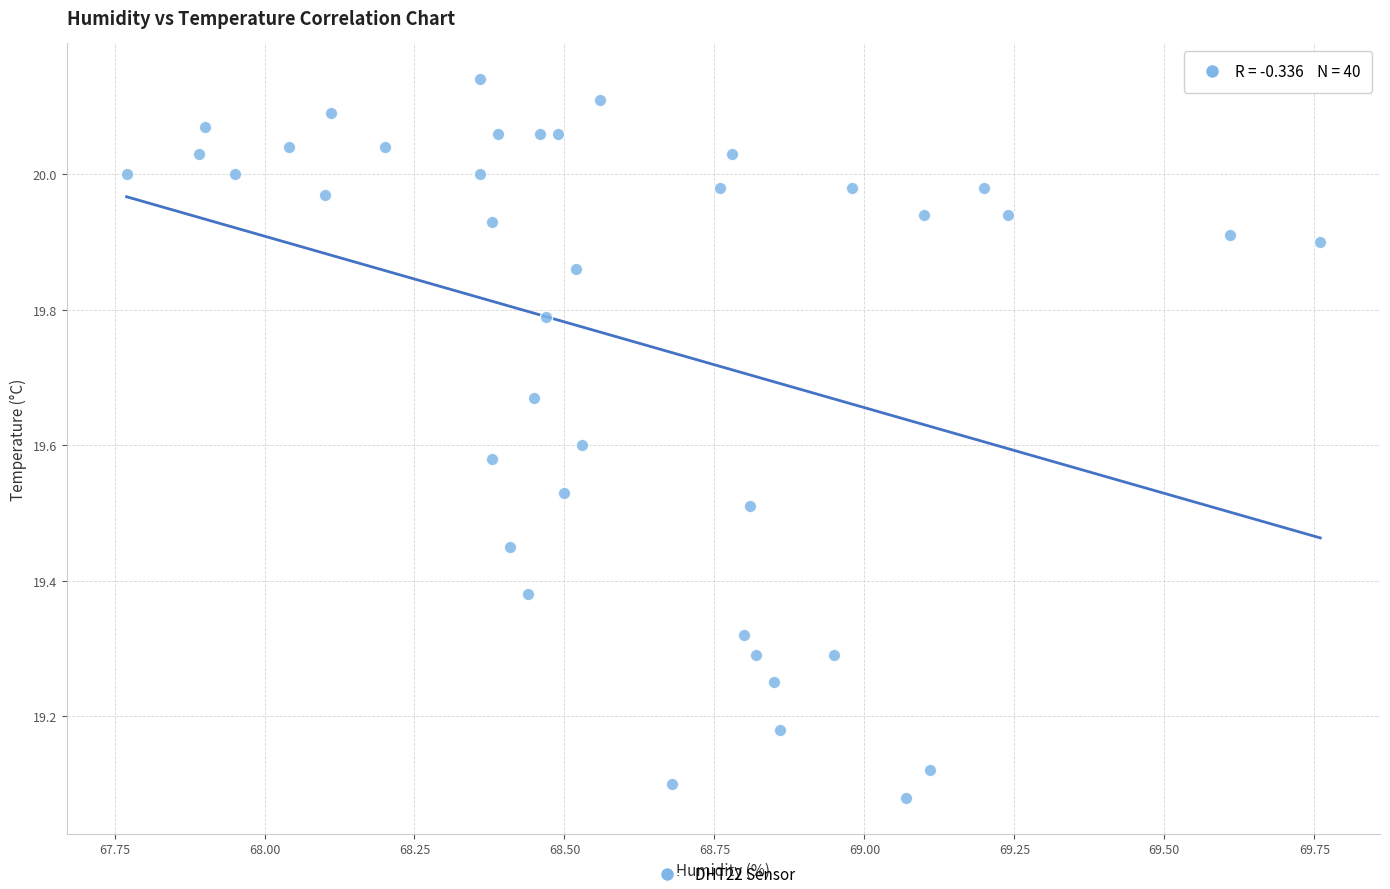

What is the range of X values (max minus min)?

2.0